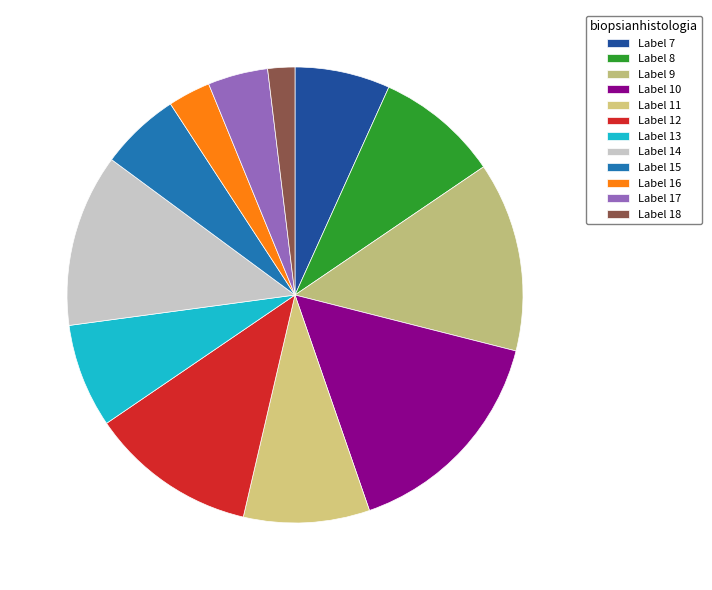

How many slices are in this pie chart?

12